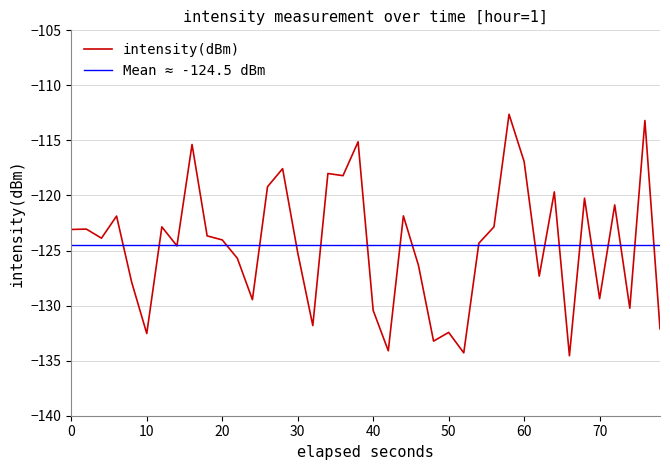

Reading left to right, what are all the values shown in this chart?

-123.1	-123.1	-123.9	-121.9	-127.9	-132.5	-122.9	-124.6	-115.4	-123.7	-124.0	-125.7	-129.5	-119.2	-117.6	-125.2	-131.8	-118.0	-118.2	-115.1	-130.4	-134.1	-121.9	-126.3	-133.2	-132.4	-134.3	-124.3	-122.9	-112.6	-116.9	-127.3	-119.7	-134.6	-120.2	-129.4	-120.9	-130.2	-113.2	-132.1